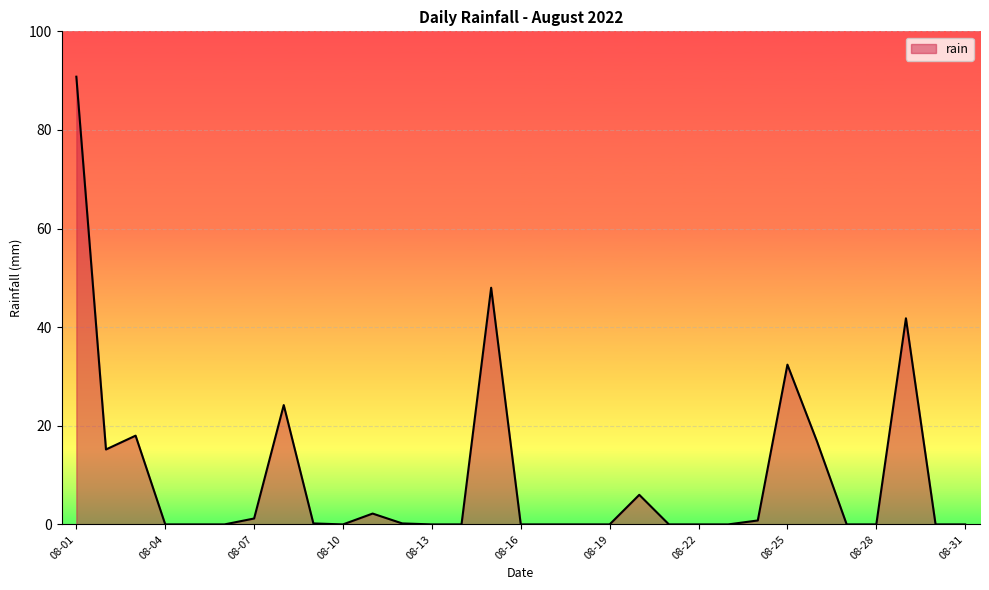

What is the greatest value displayed?

90.8